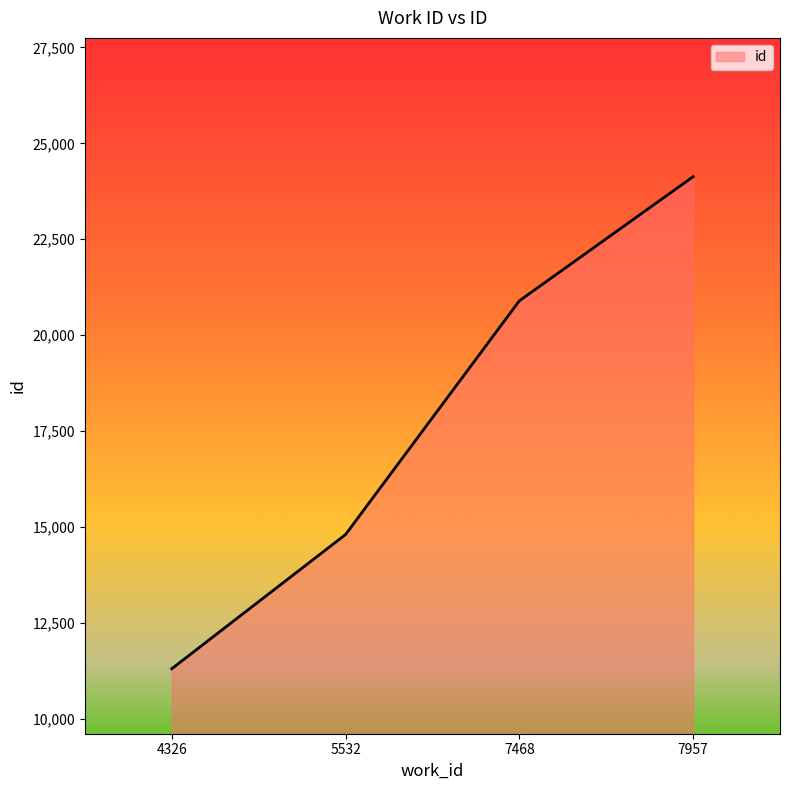

Where is the data nearest to the value 17715?

5532